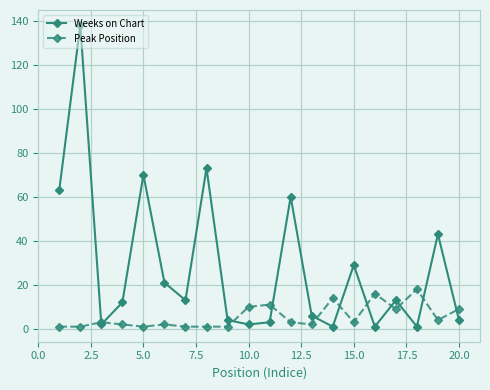

What is the highest value of the Peak Position series?

18